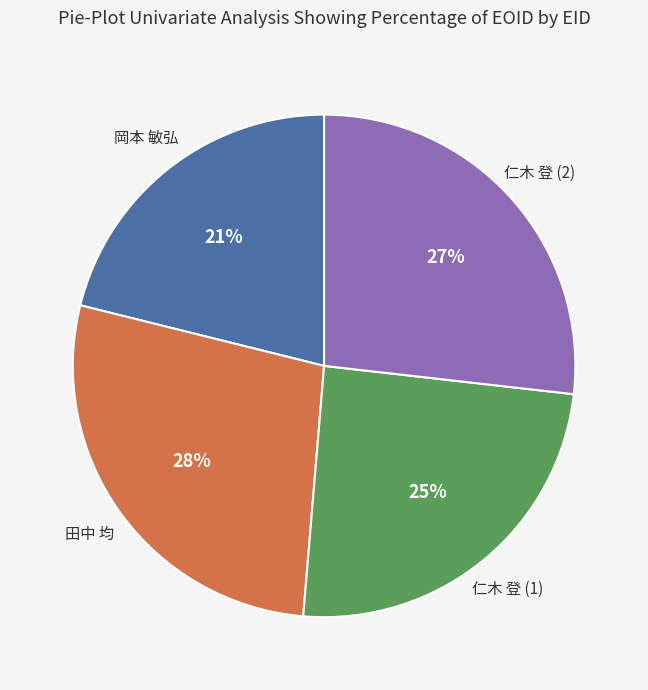

To the nearest percent, what is the average slice percentage?

25%